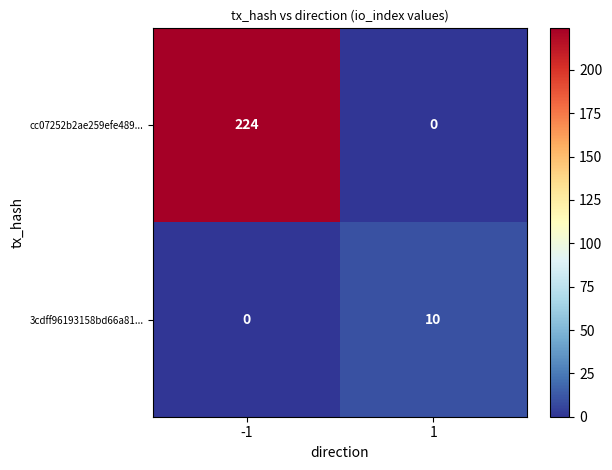

How many distinct data groups are displayed?

2